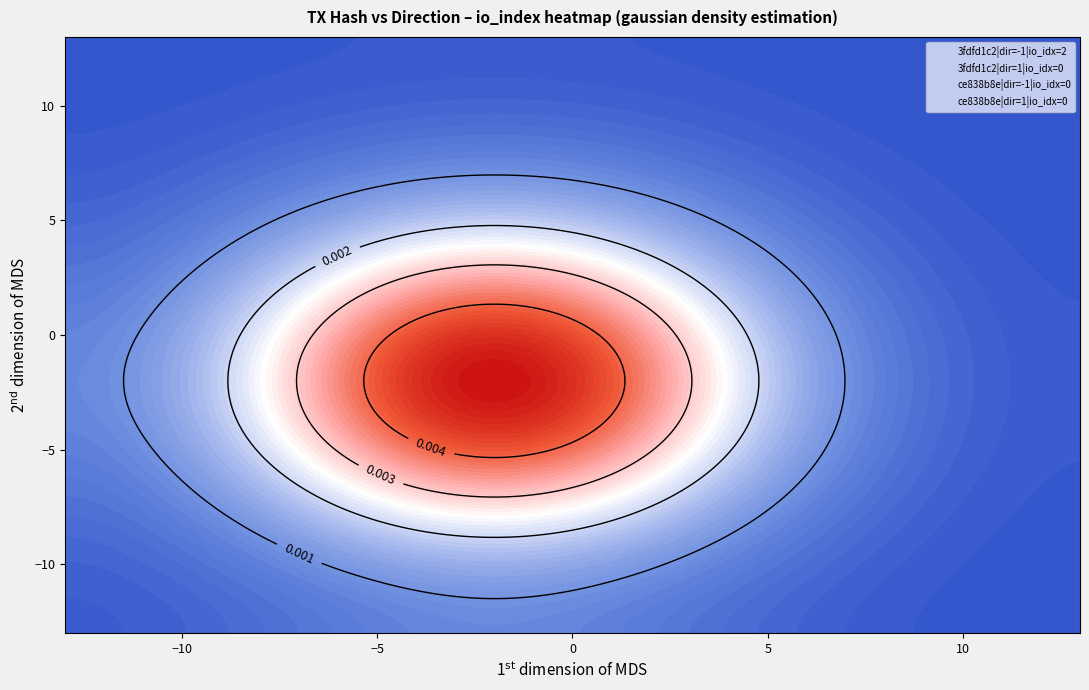

Read the 3fdfd1c2b1a03ea2ee019150c15bbcbfdf69154 value at -1.

2